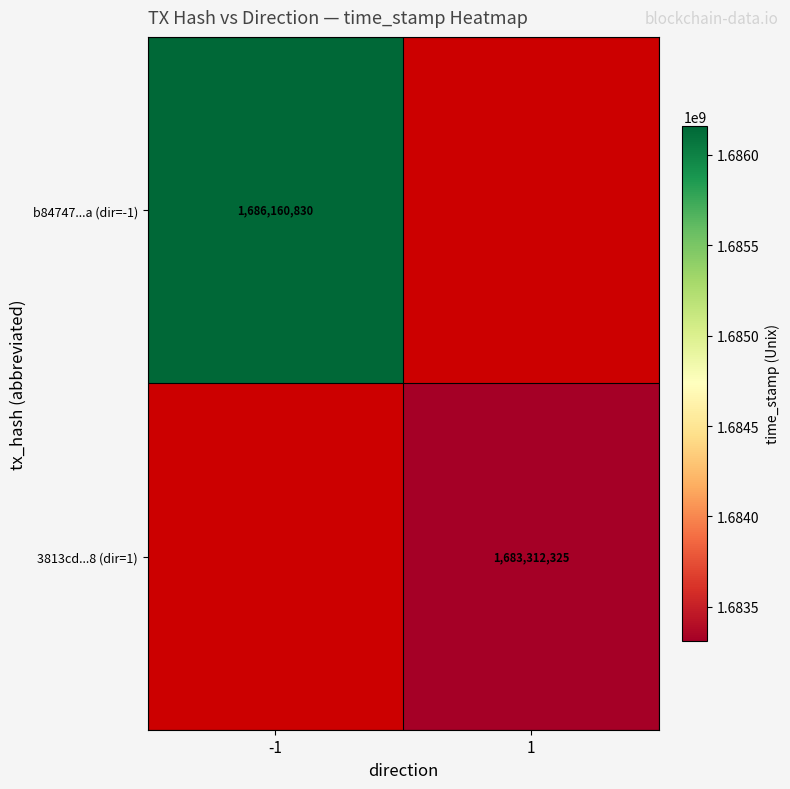

The value of b84747...a (dir=-1) at -1 is 871178141. True or false?

False